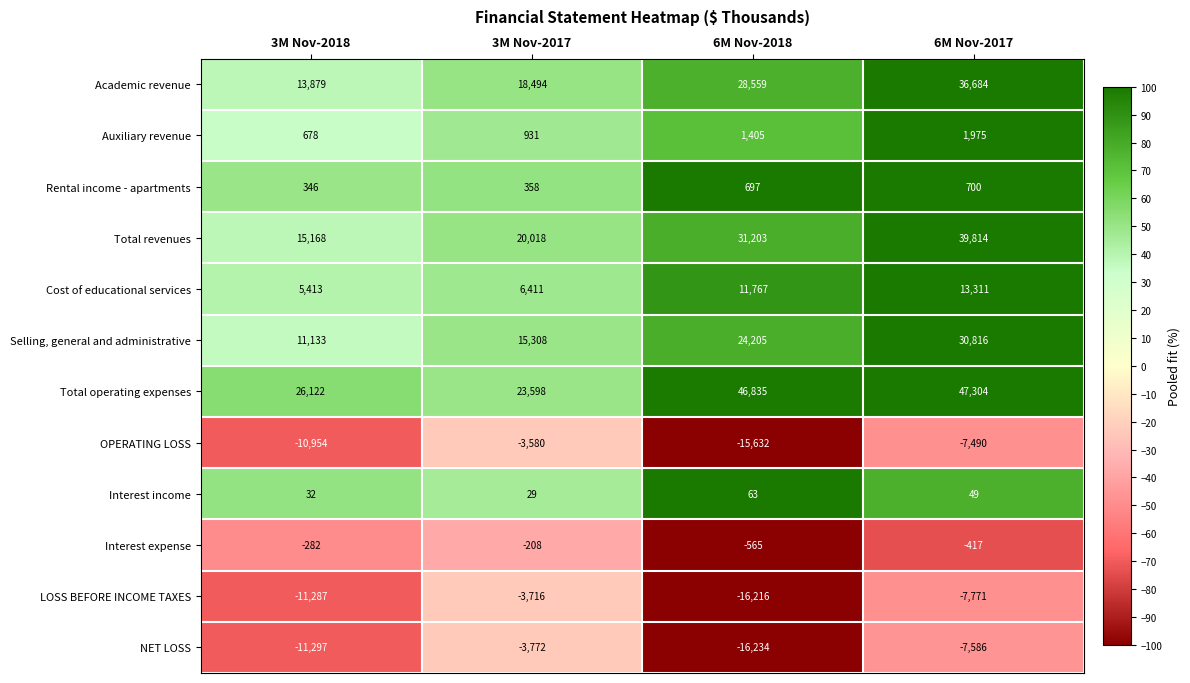

What is the total value across all series at 6M Nov-2017?

147389